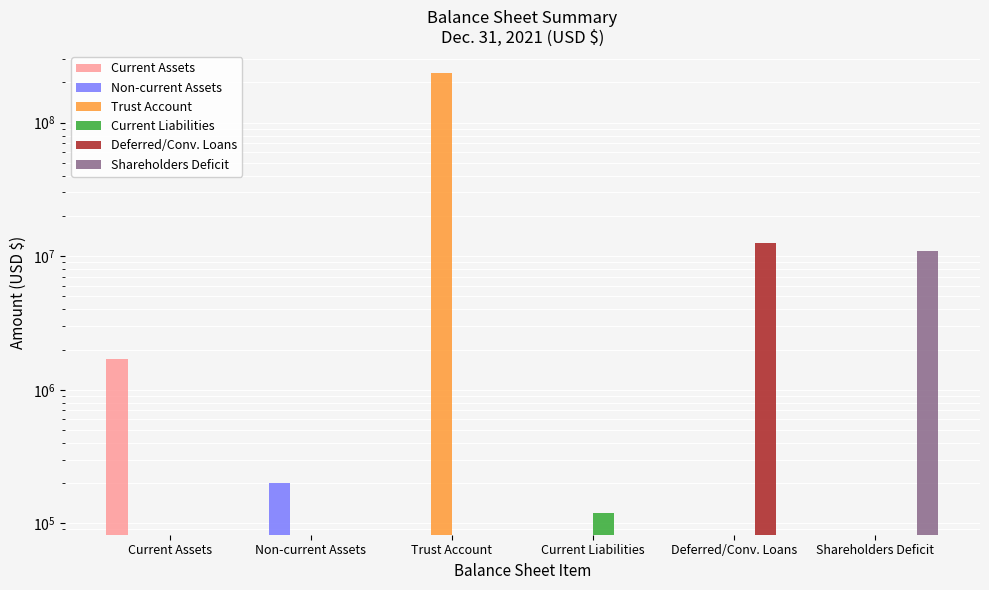

What is the label of the 2nd bar from the right?

Deferred/Conv. Loans